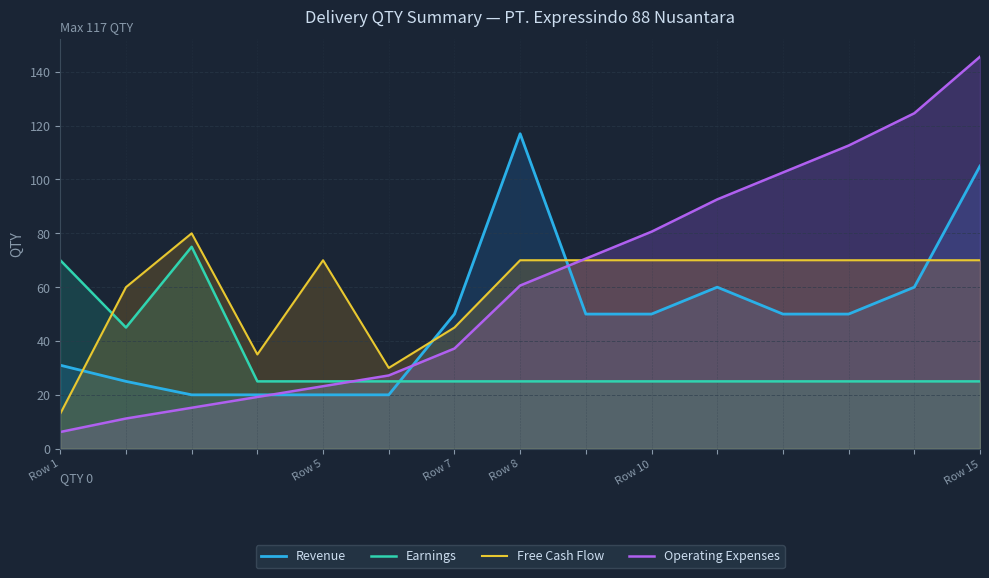

Is the value of Operating Expenses at Row 1 greater than the value of Earnings at Row 10?

No